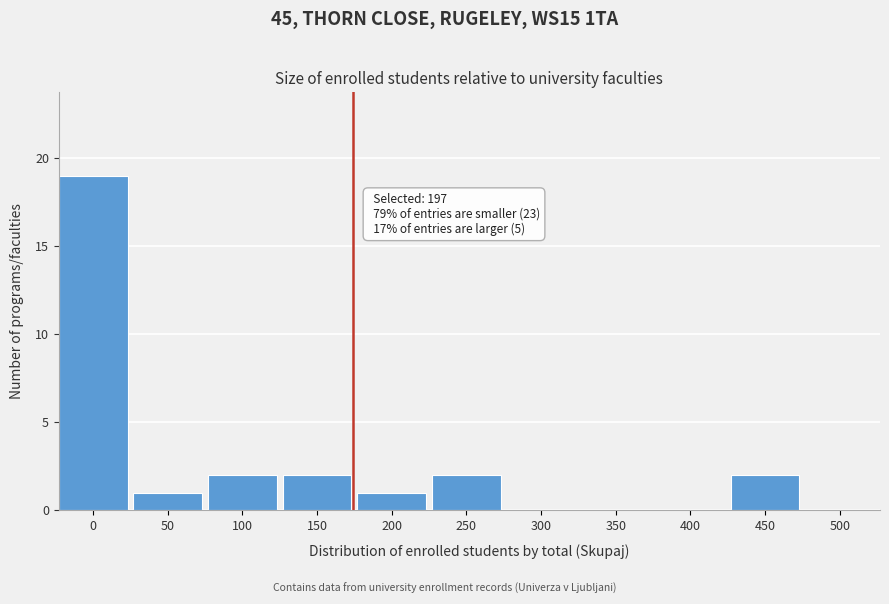

Reading left to right, extract all data points from this chart.

0=19	50=1	100=2	150=2	200=1	250=2	300=0	350=0	400=0	450=2	500=0